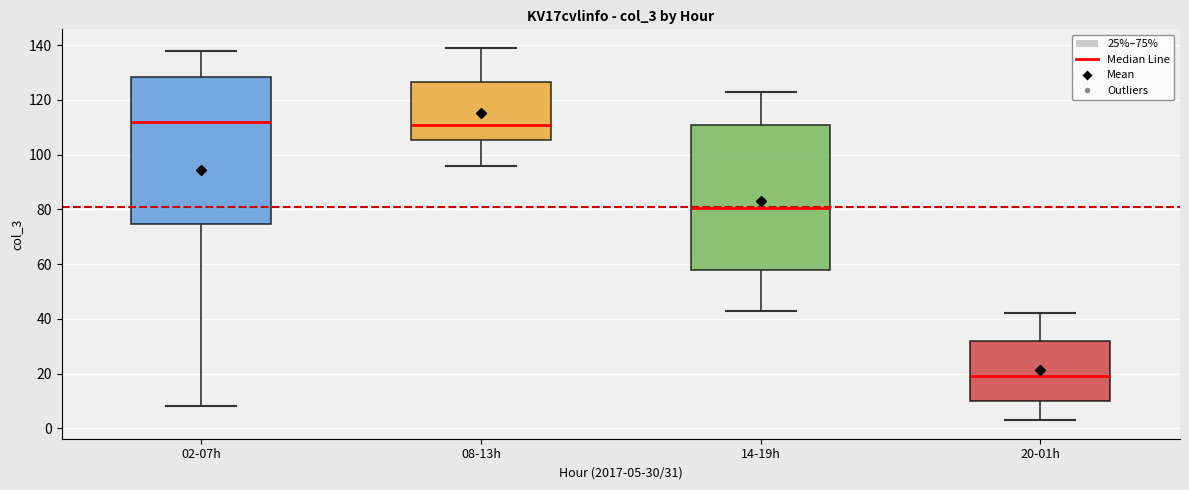

Reading left to right, transcribe this box plot: for each box, give where its median line is, the range the box spans, and where its two whiskers end, as read against the y-axis. The values are not printed on the chart, so give them approximately, as read against the axis.

02-07h: median 112, box 74 to 128, whiskers 8 to 138
08-13h: median 112, box 106 to 126, whiskers 96 to 140
14-19h: median 80, box 58 to 110, whiskers 44 to 124
20-01h: median 20, box 10 to 32, whiskers 4 to 42